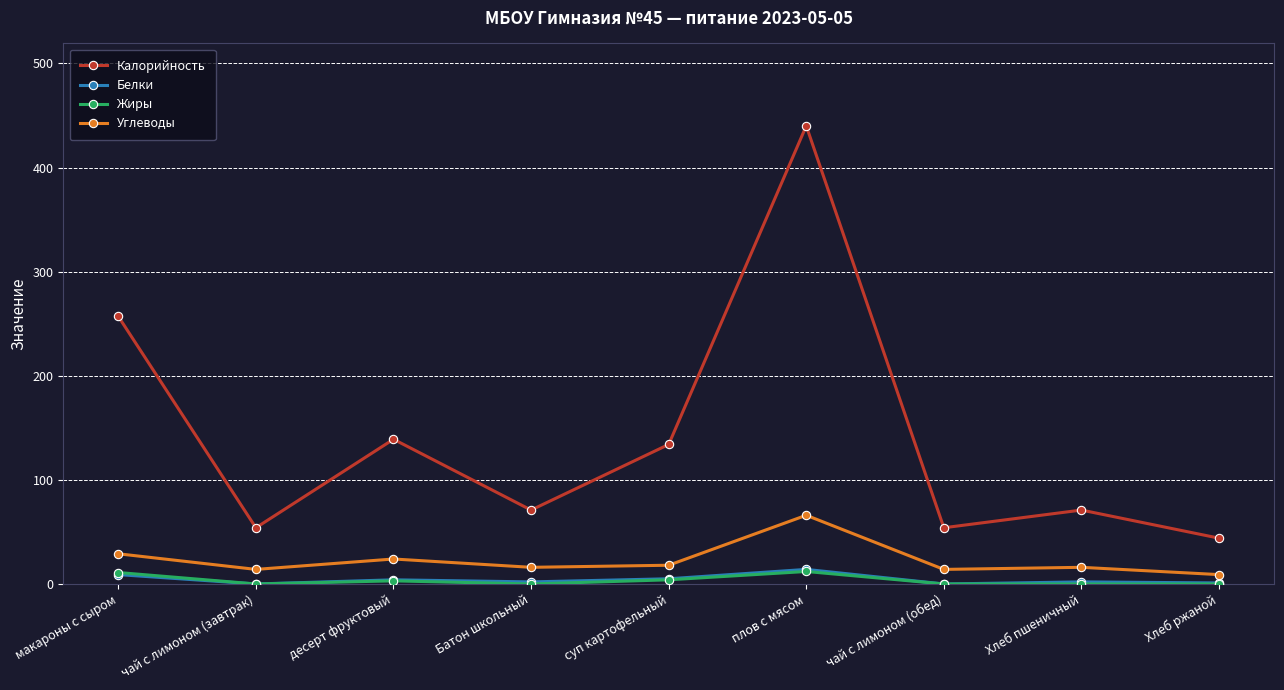

What is the difference between the highest and lowest values at чай с лимоном (обед)?

54